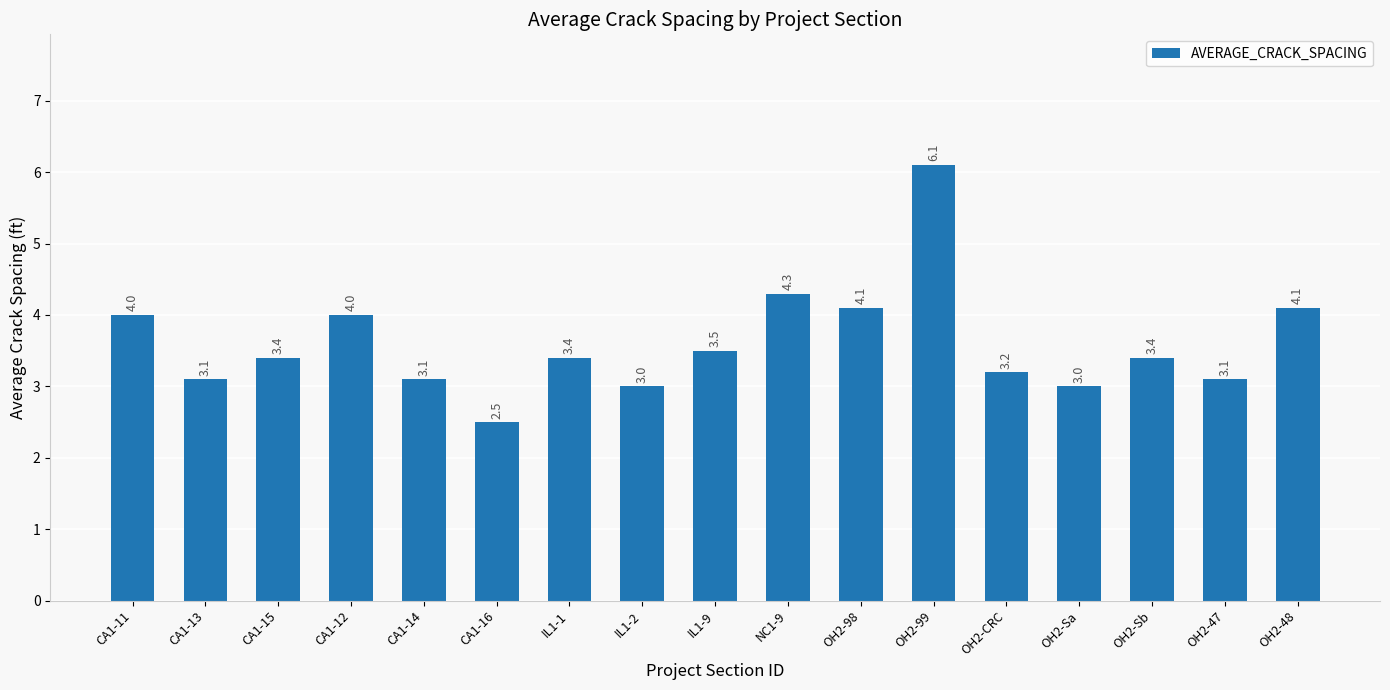

What is the smallest value displayed?

2.5